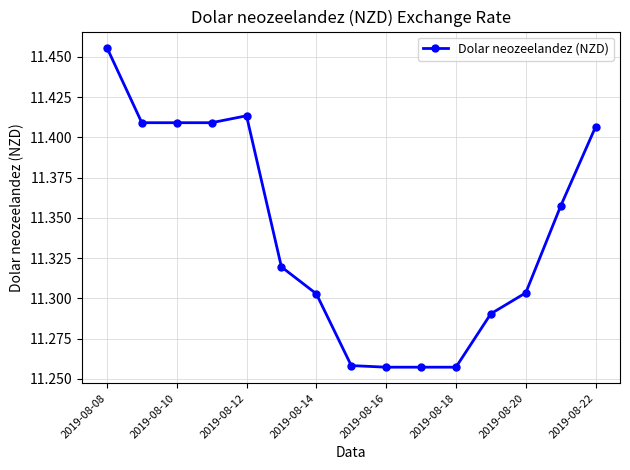

What is the difference between the maximum and minimum values?

0.2